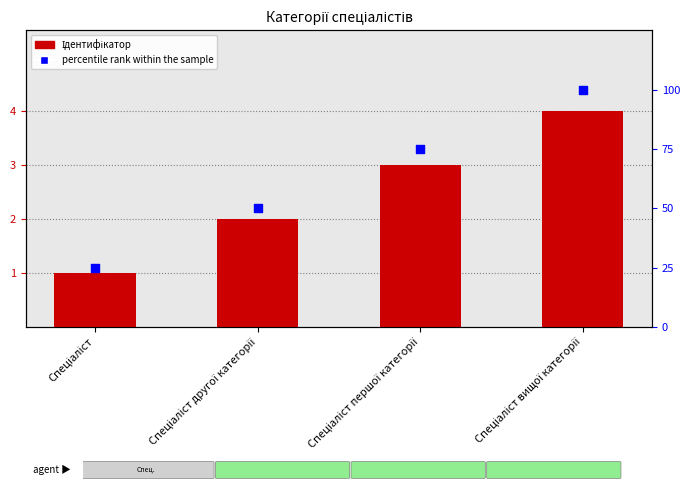

Is the value of percentile rank within the sample at Спеціаліст першої категорії greater than the value of Ідентифікатор at Спеціаліст?

Yes